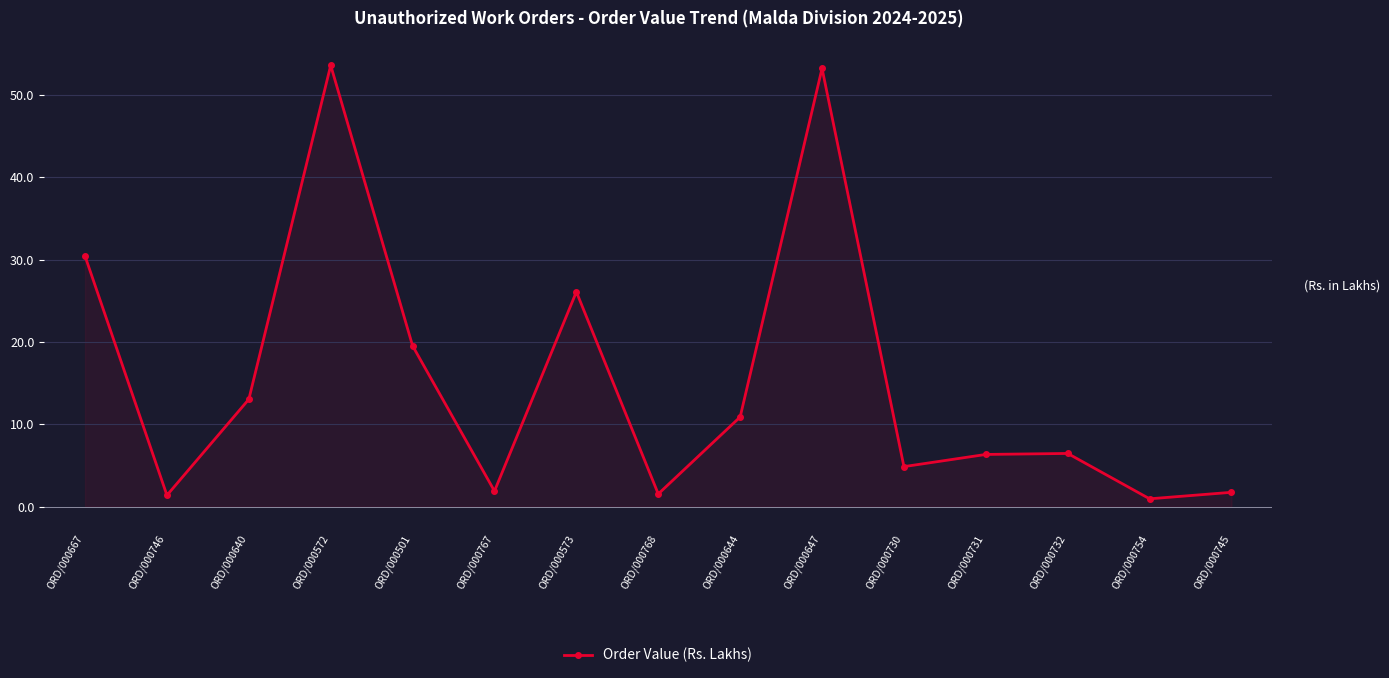

The chart shows a value of 1.5 at ORD/000768. True or false?

True